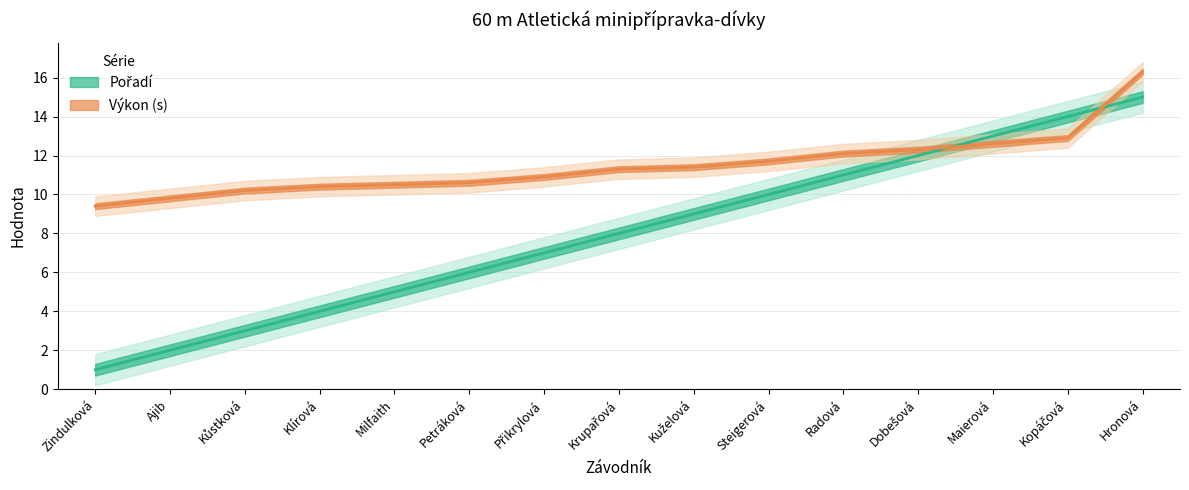

Between Ajib and Dobešová, which series saw the biggest shift?

Pořadí